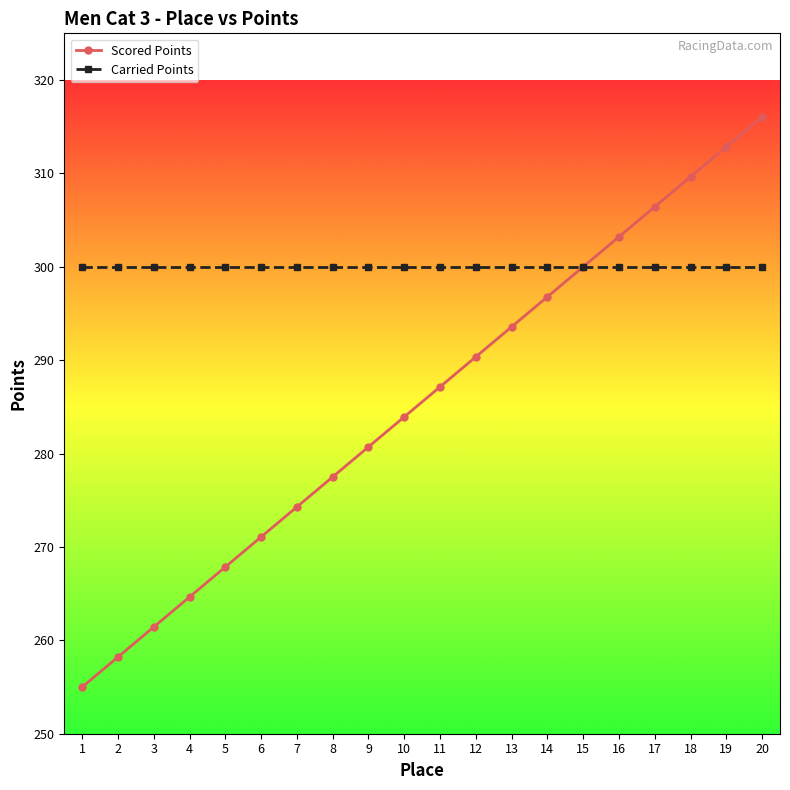

Read the Carried Points value at 9.

300.0